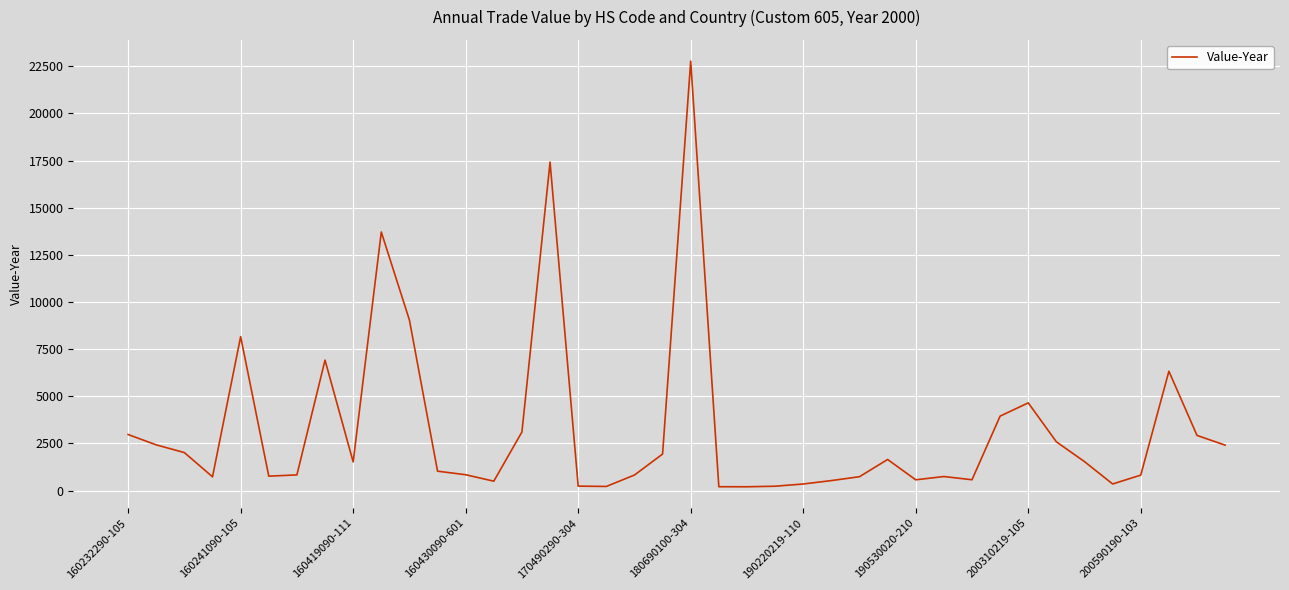

What is the difference between the maximum and minimum values?

22561